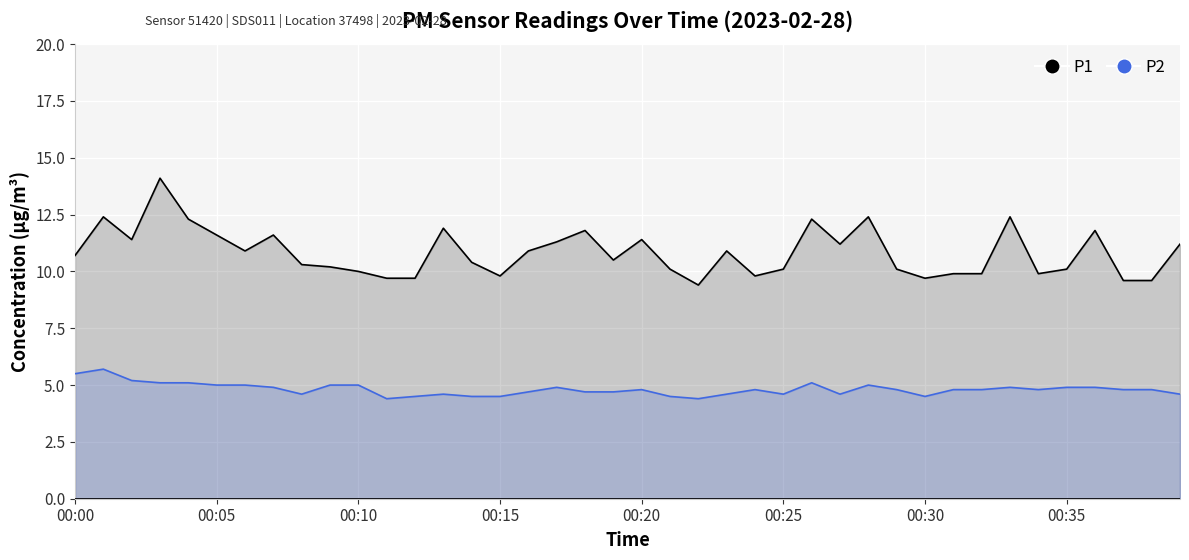

Is it true that P2 equals 1.7 at 19?

False